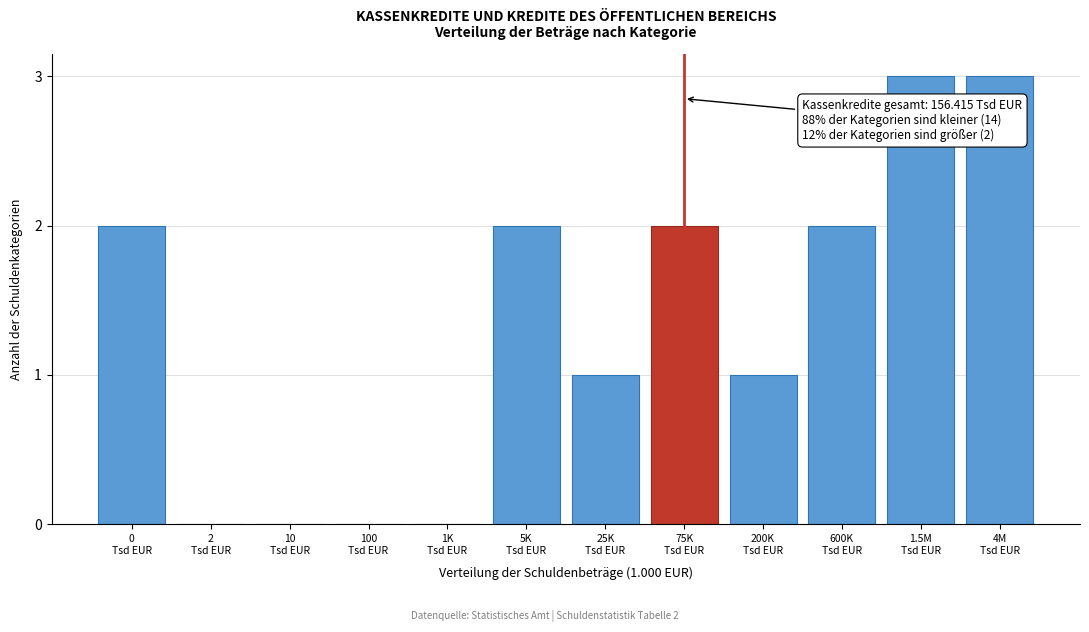

What is the sum of all values?

16